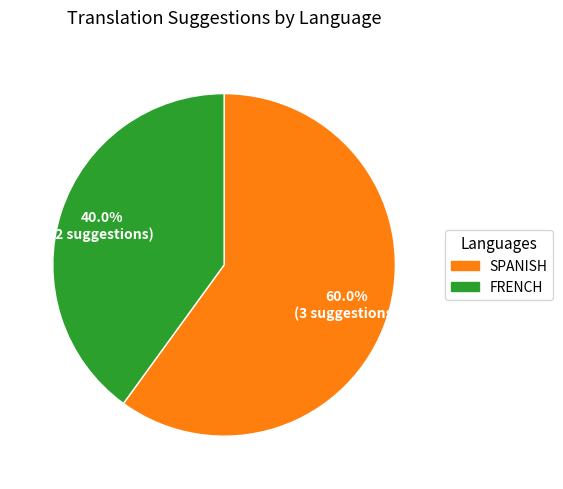

Does any single category account for the majority?

Yes